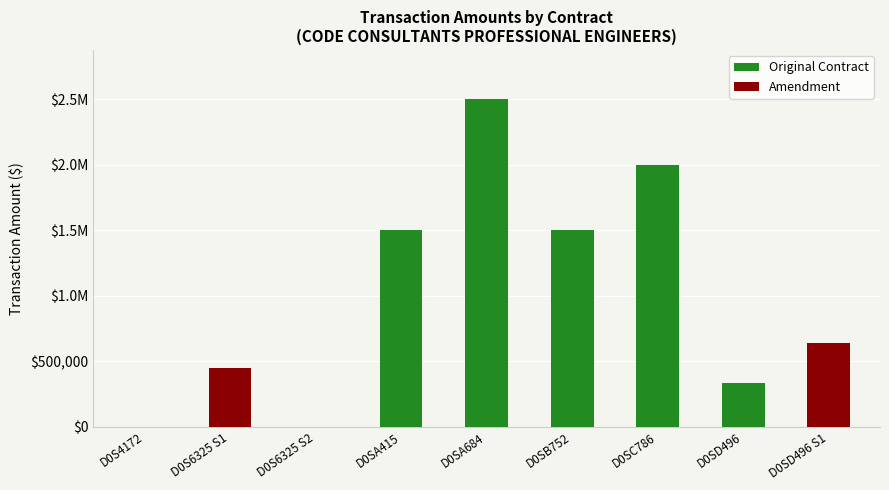

What is the value of the Original Contract bar at the 7th from the left?

2000000